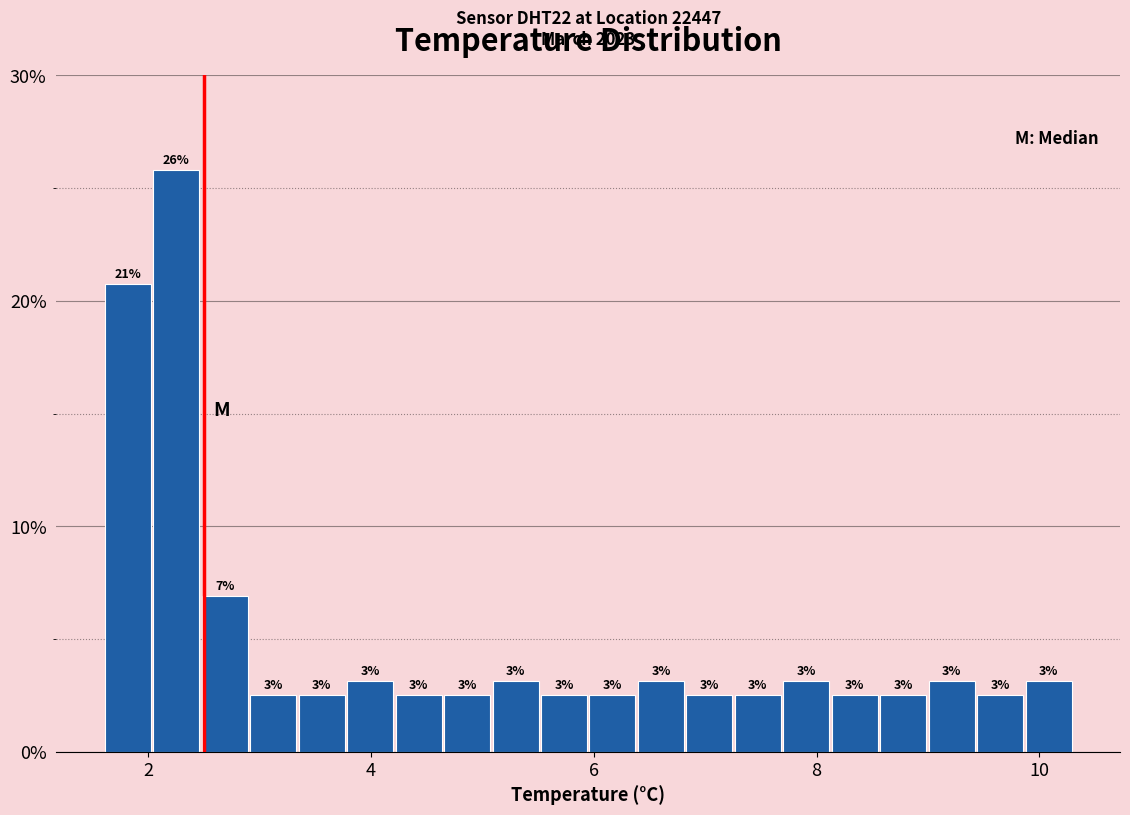

Read against the x-axis, roughly where is the centre of the tallest bar?

2.2